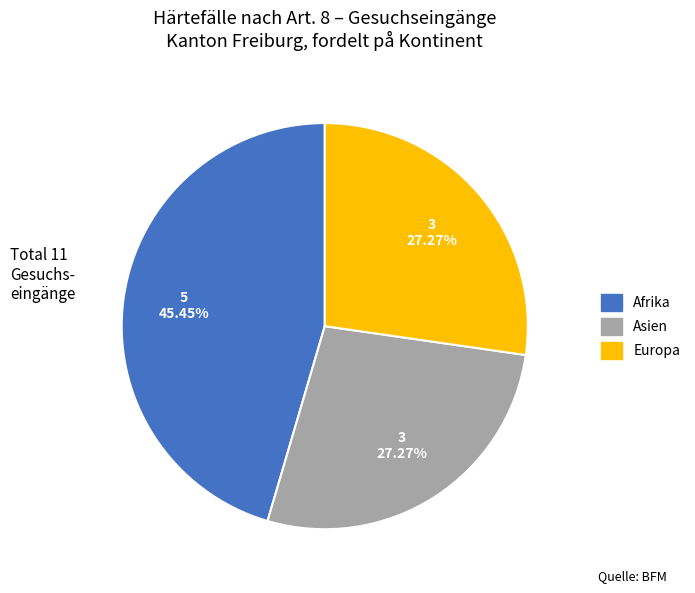

Is there any slice that represents more than half of the pie?

No